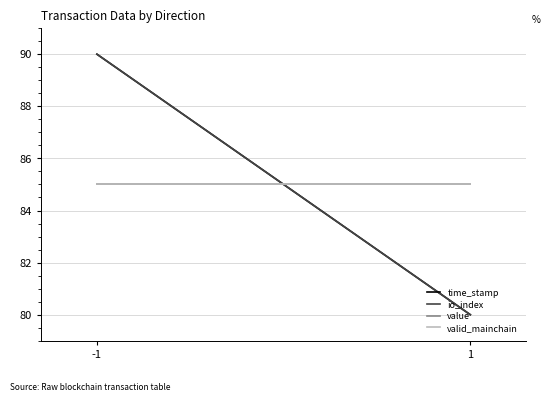

The valid_mainchain series shows 85 at 1. True or false?

True